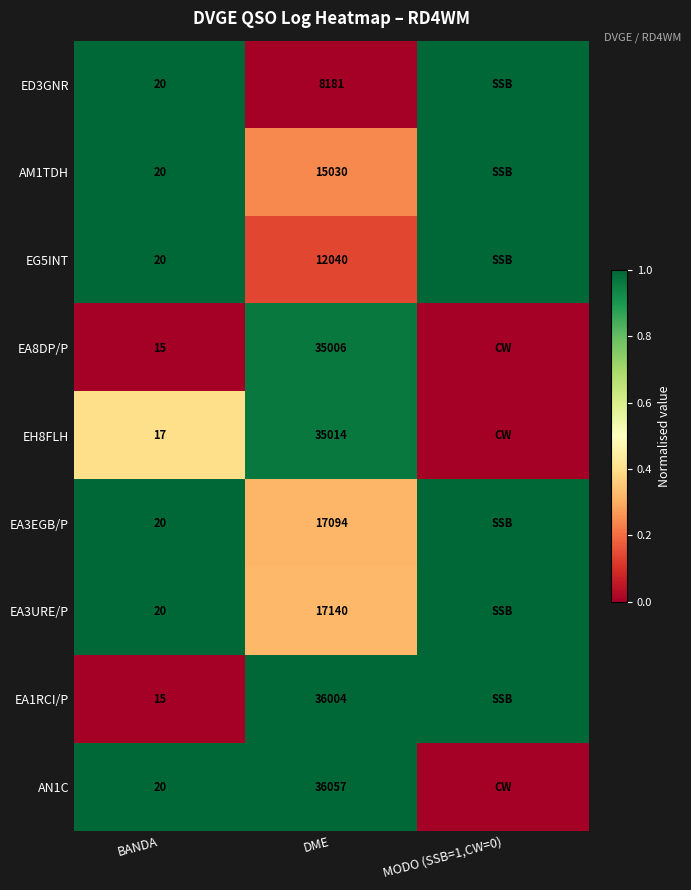

What is the total value across all series at MODO (SSB=1,CW=0)?

6.0